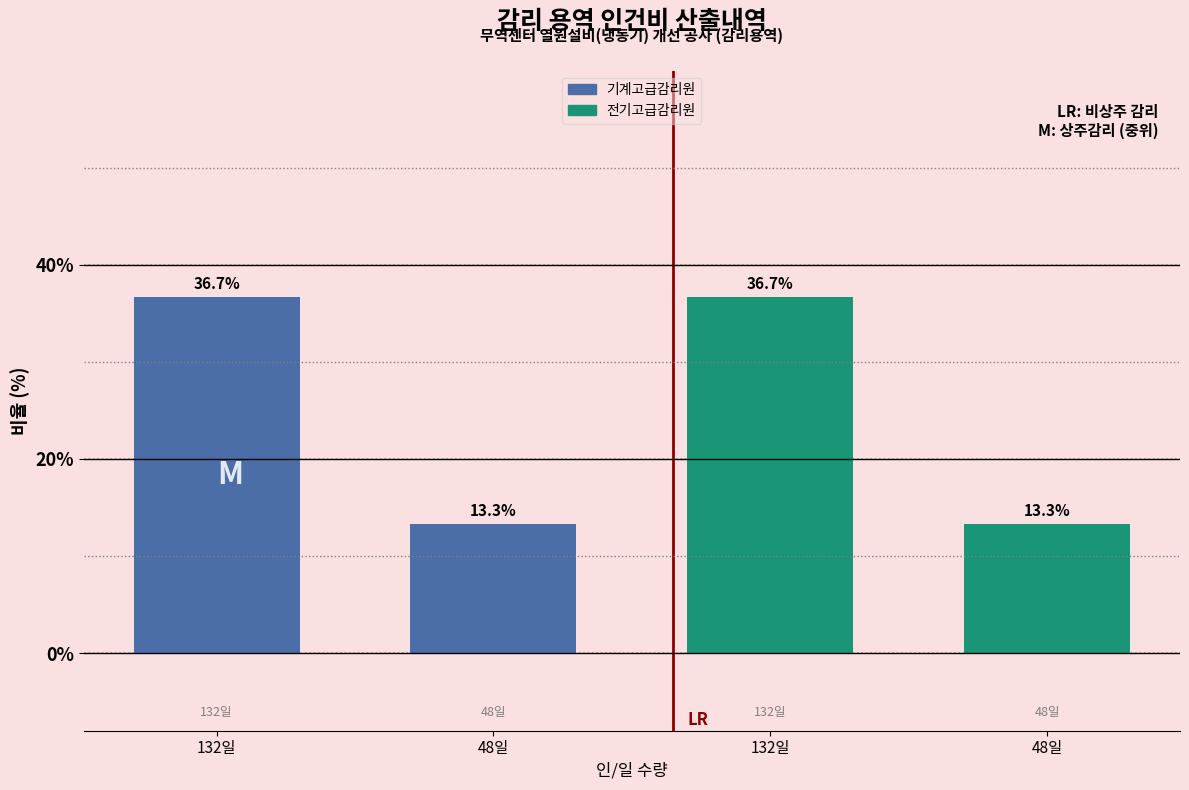

How many distinct data groups are displayed?

1